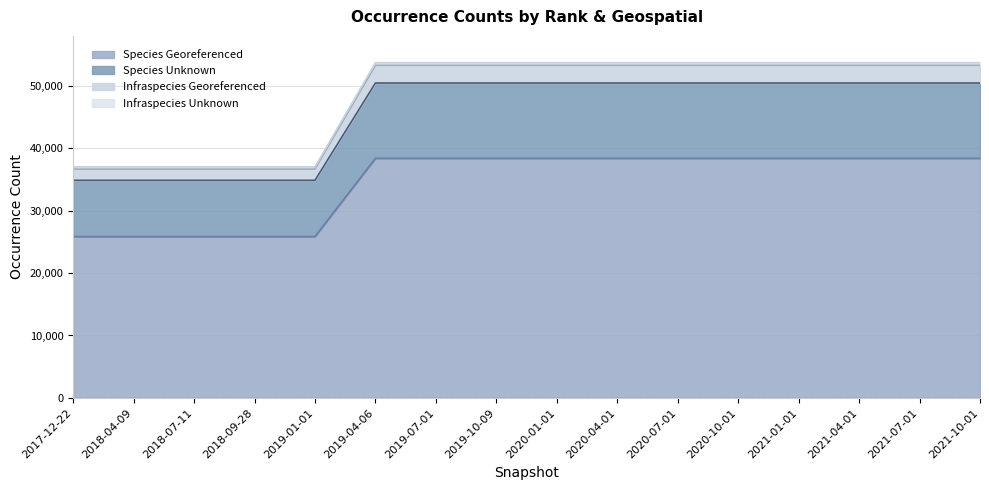

What position from the right is 2018-07-11?

14